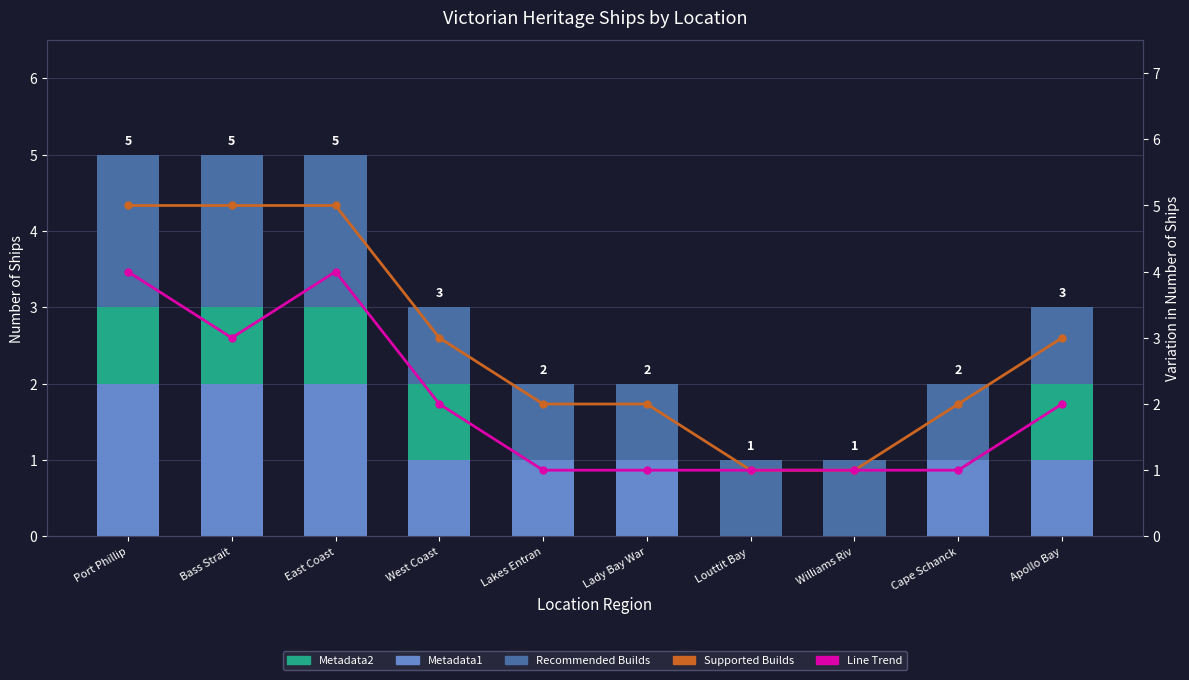

Reading right to left, transcribe all the data shown in this chart.

Recommended Builds: 3	2	1	1	2	2	3	5	5	5
Metadata1: 1	1	0	0	1	1	1	2	2	2
Metadata2: 1	0	0	0	0	0	1	1	1	1
Supported Builds: 3	2	1	1	2	2	3	5	5	5
Supported Builds Line: 2	1	1	1	1	1	2	4	3	4